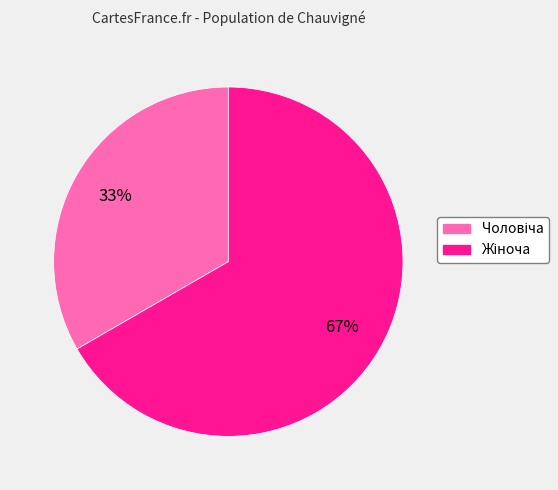

Is there any slice that represents more than half of the pie?

Yes